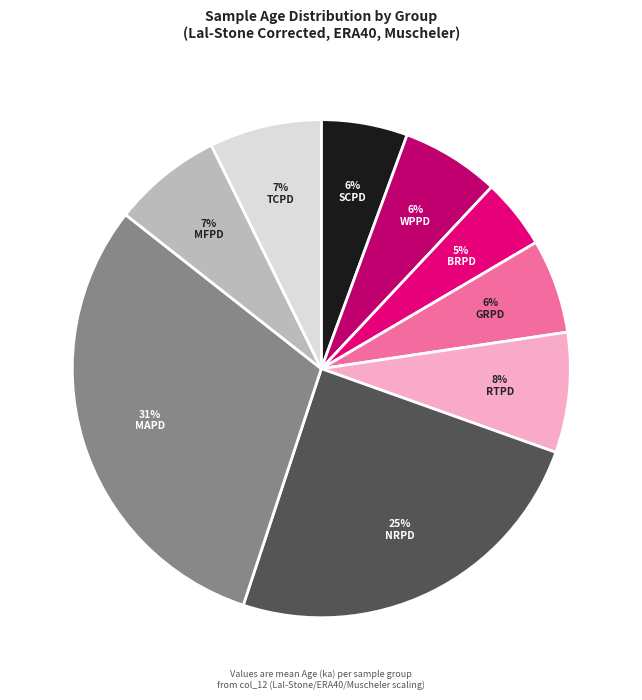

Does any single category account for the majority?

No